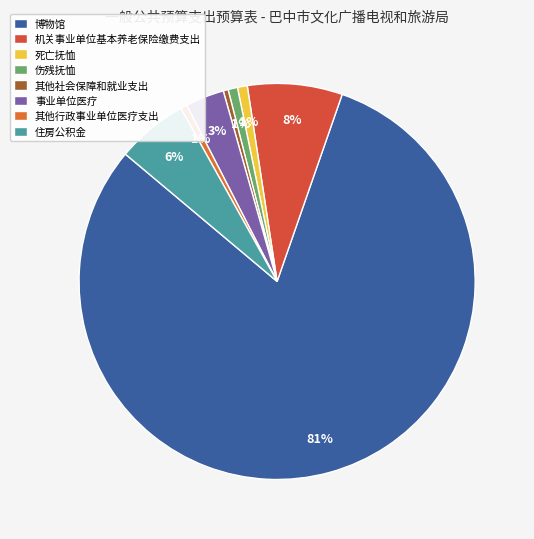

What is the change in value from 博物馆 to 其他行政事业单位医疗支出?

-530.2